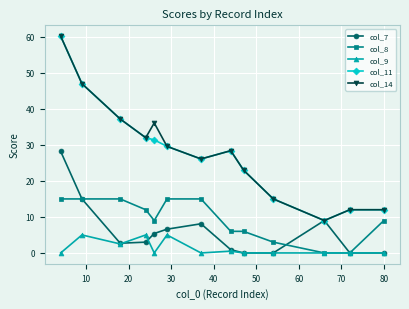

What is the value of the col_7 point at the 3rd from the left?

2.7